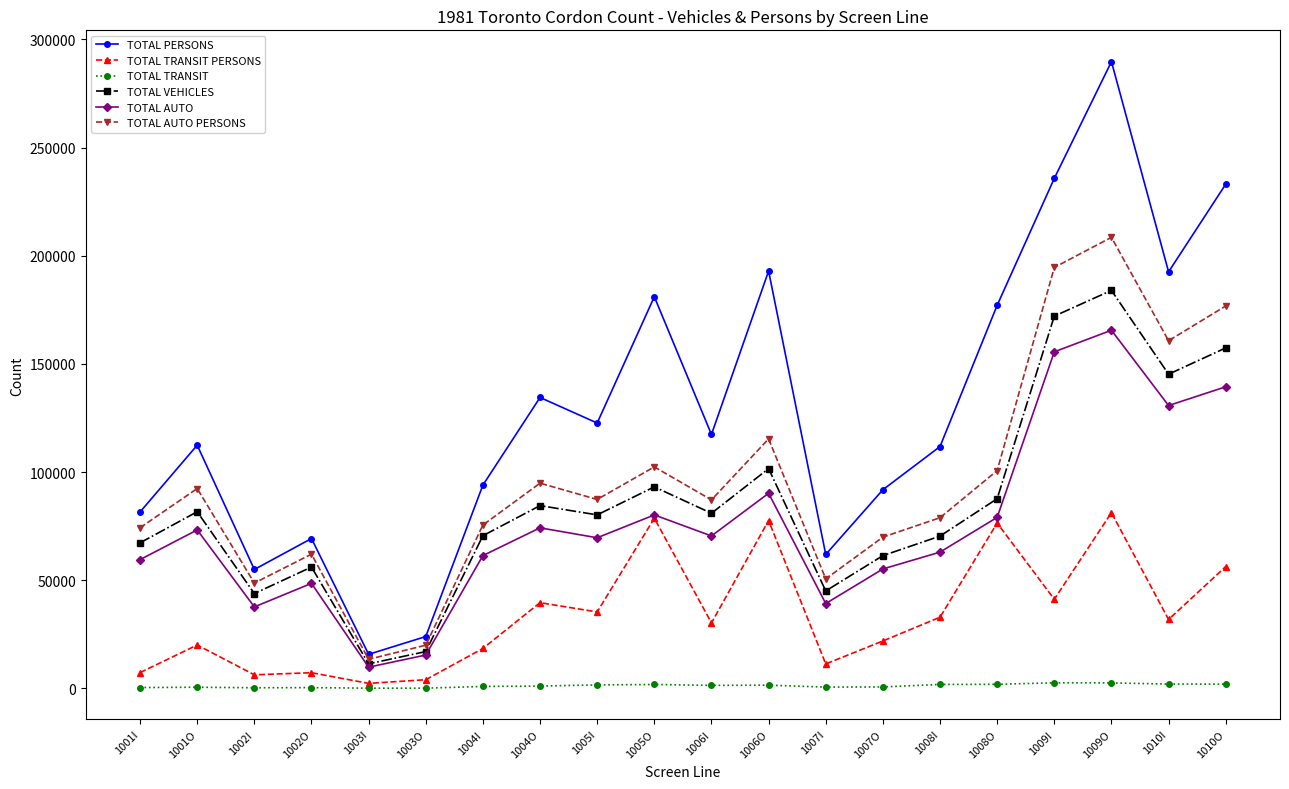

True or false: TOTAL PERSONS and TOTAL TRANSIT PERSONS cross at least once.

False